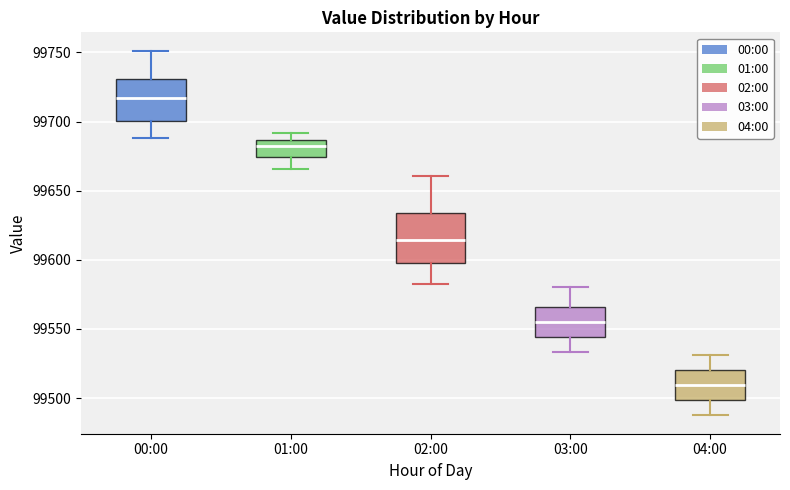

Which box's median line is the highest?

00:00